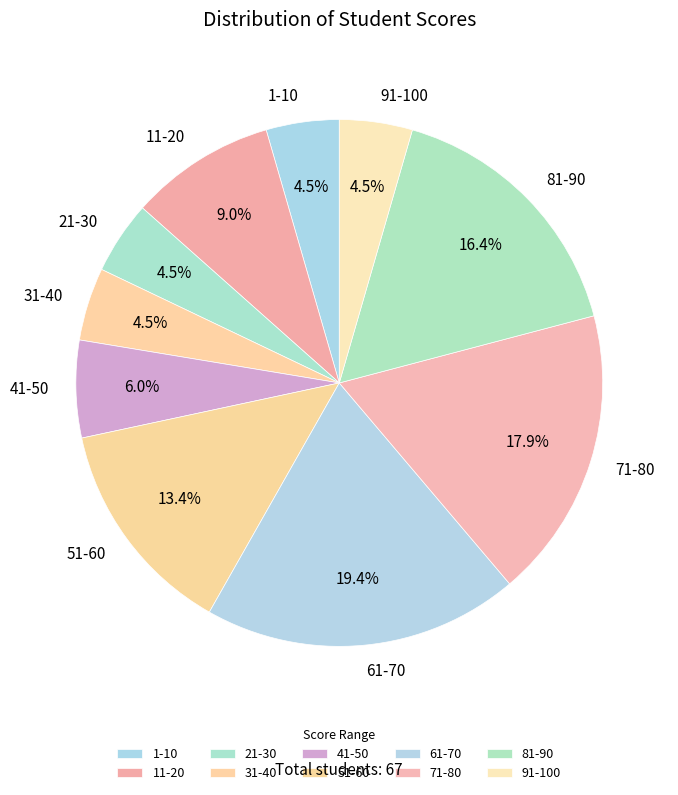

Which category has the biggest portion of the pie?

61-70